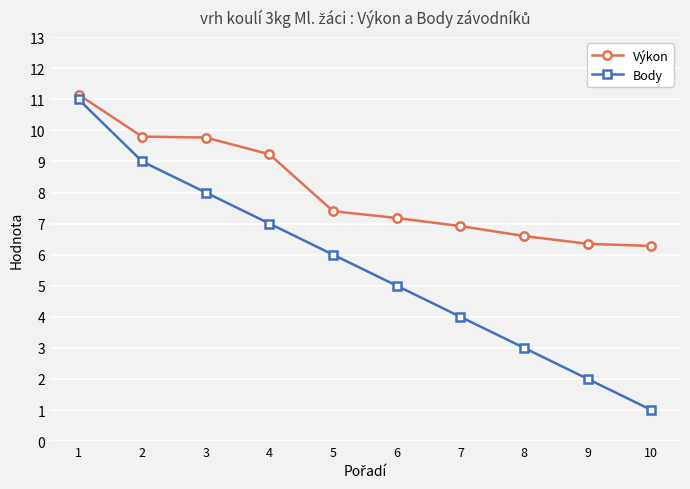

What is the spread (max minus min) of values at 8?

3.6